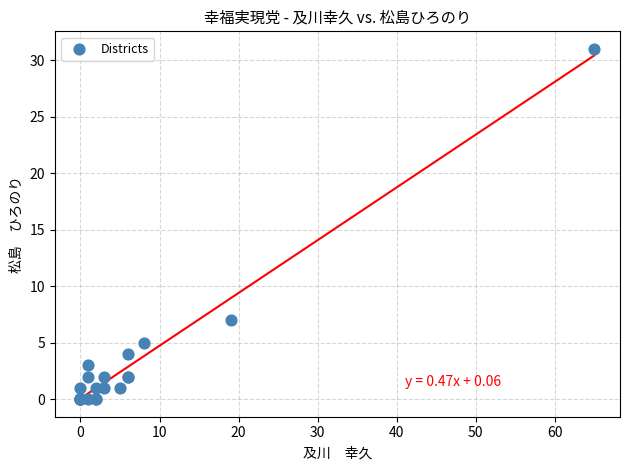

What Y value in the scatter plot is closest to 15?

7